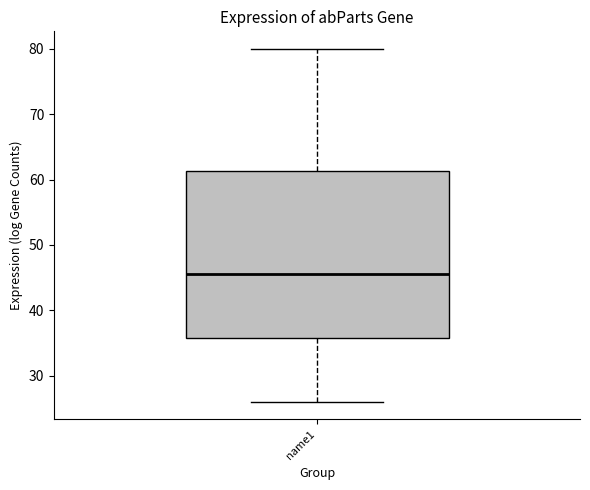

Where does the lower whisker of the box for name1 end on the y-axis? The values are not printed on the chart, so give them approximately, as read against the axis.

26